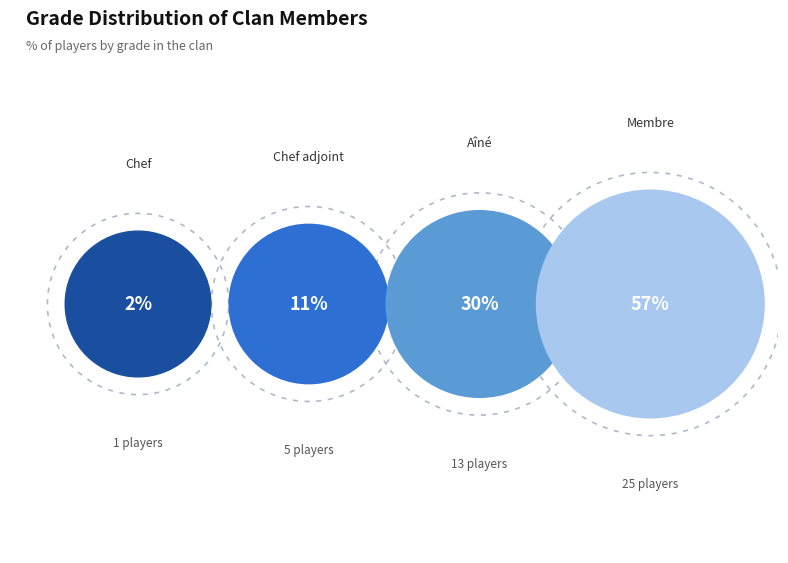

What is the change in value from Chef adjoint to Aîné?

+8